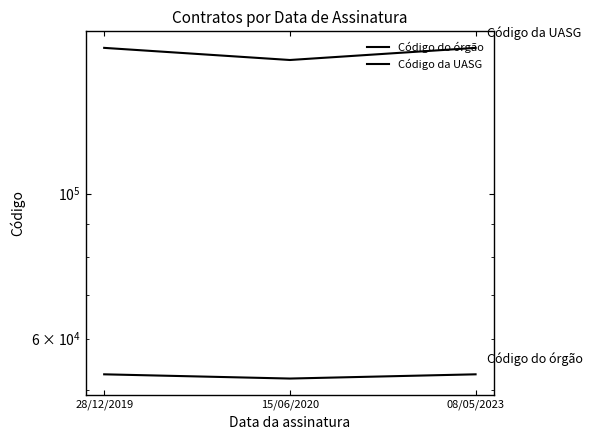

List the series in order of their peak value, lowest first.

Código do órgão, Código da UASG